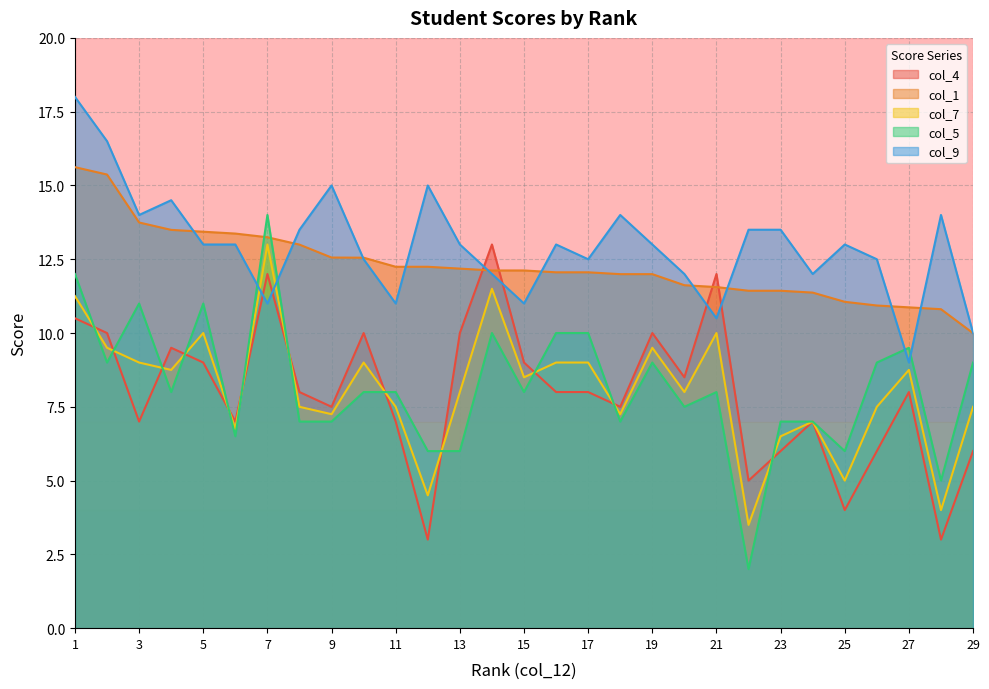

What is the greatest value displayed?

18.0